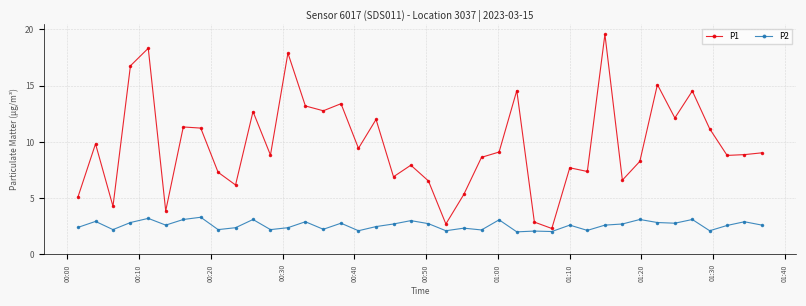

List the series in order of their peak value, lowest first.

P2, P1